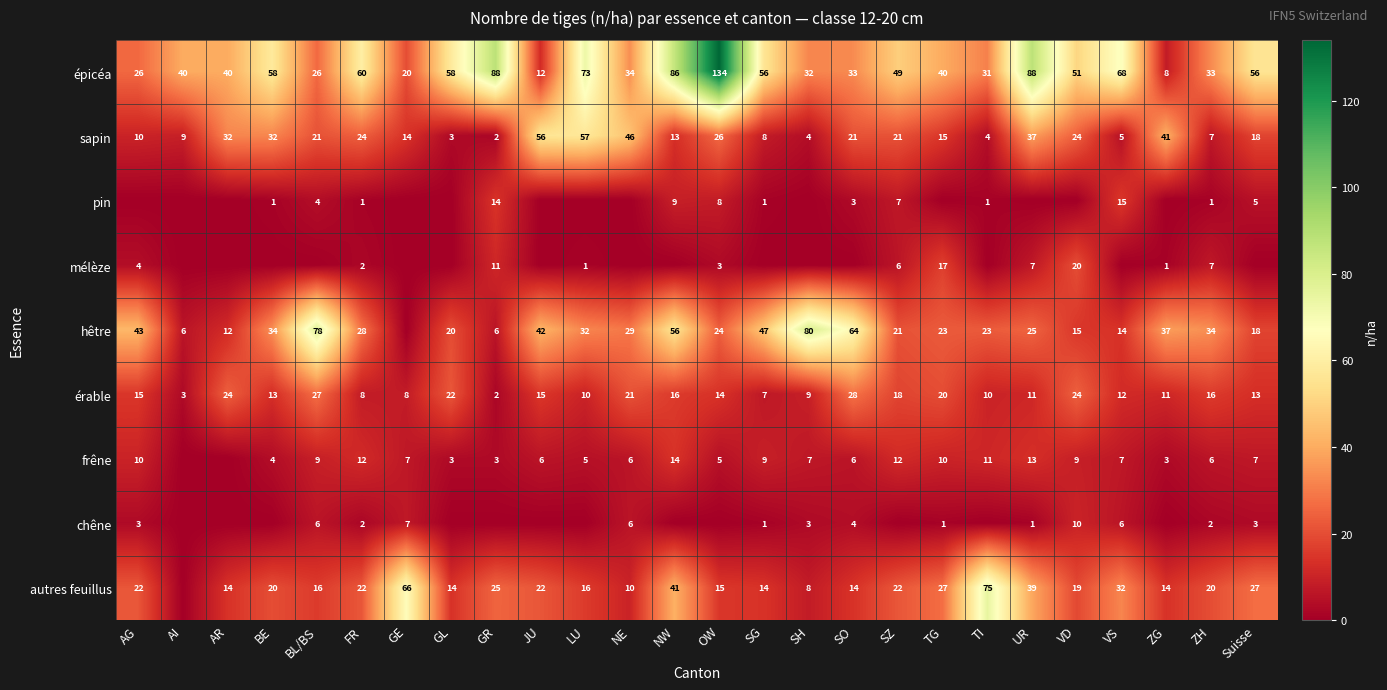

Where is épicéa nearest to the value 71?

LU